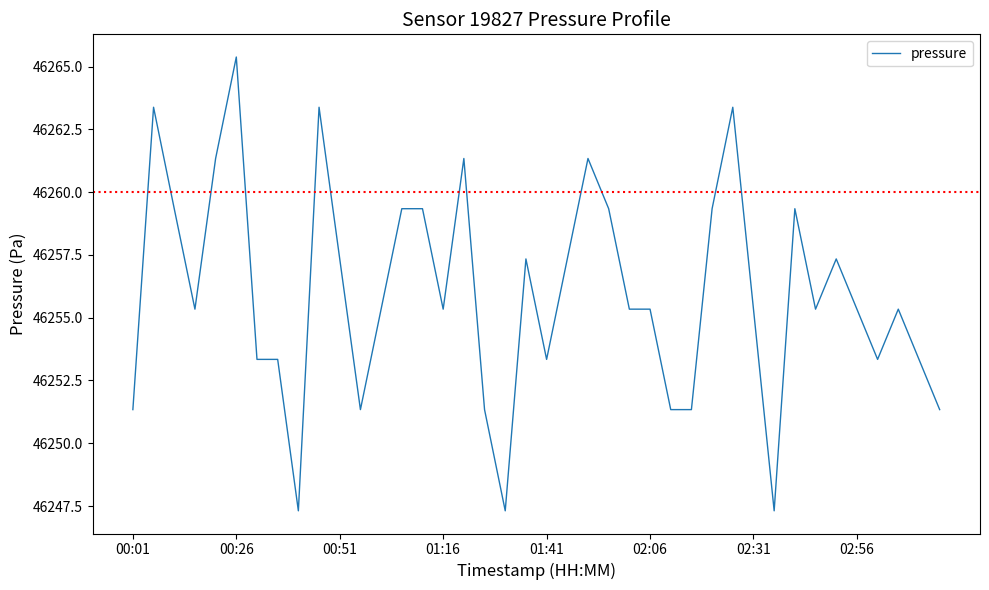

Is this an area chart (filled region under the line)?

No